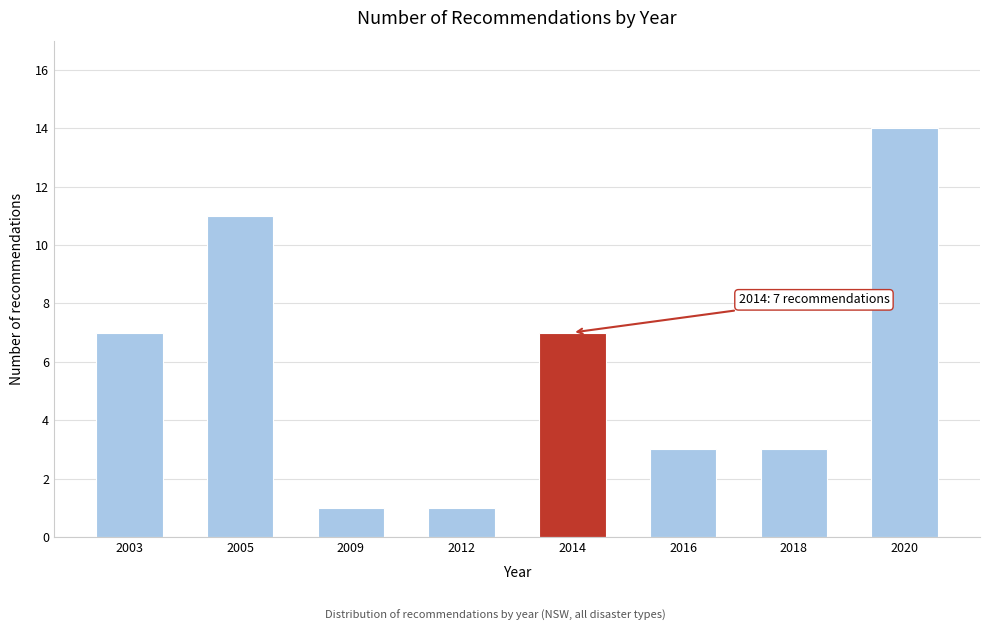

Reading left to right, what are all the values shown in this chart?

7	11	1	1	7	3	3	14